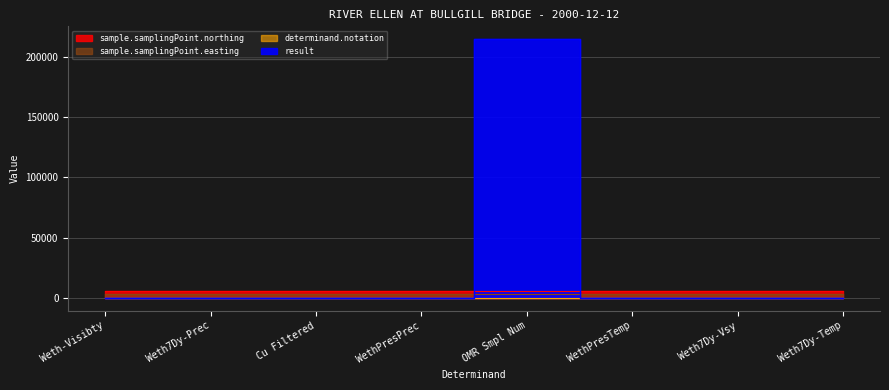

Which category has the lowest value across all series?

Weth-Visibty